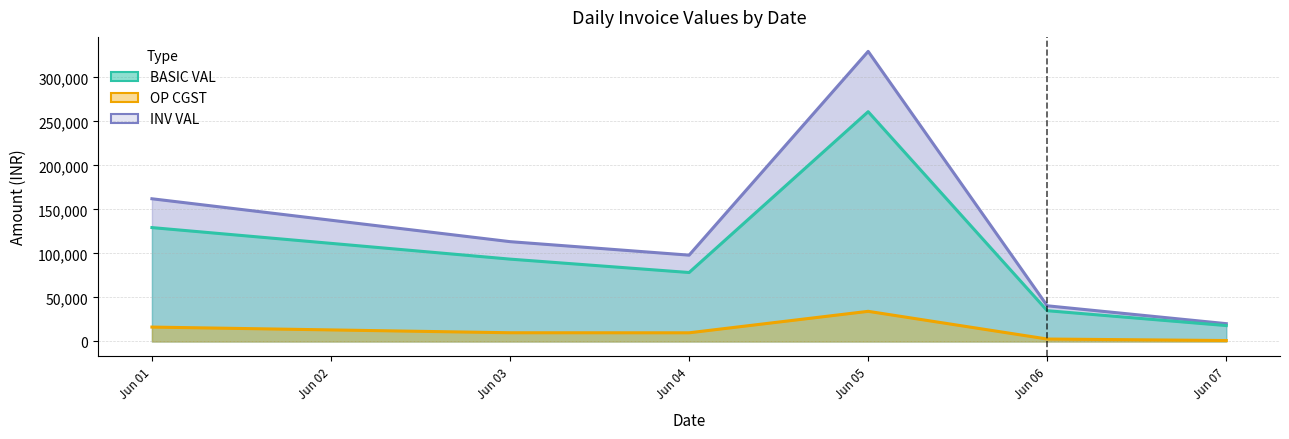

What is the lowest value of the INV VAL series?

20244.0